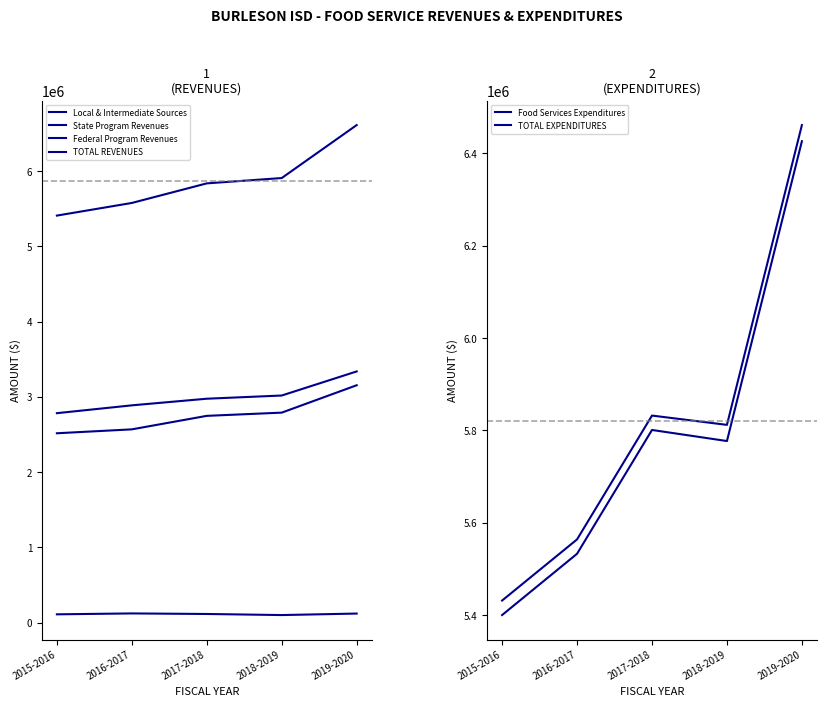

How many categories are shown in the chart?

5